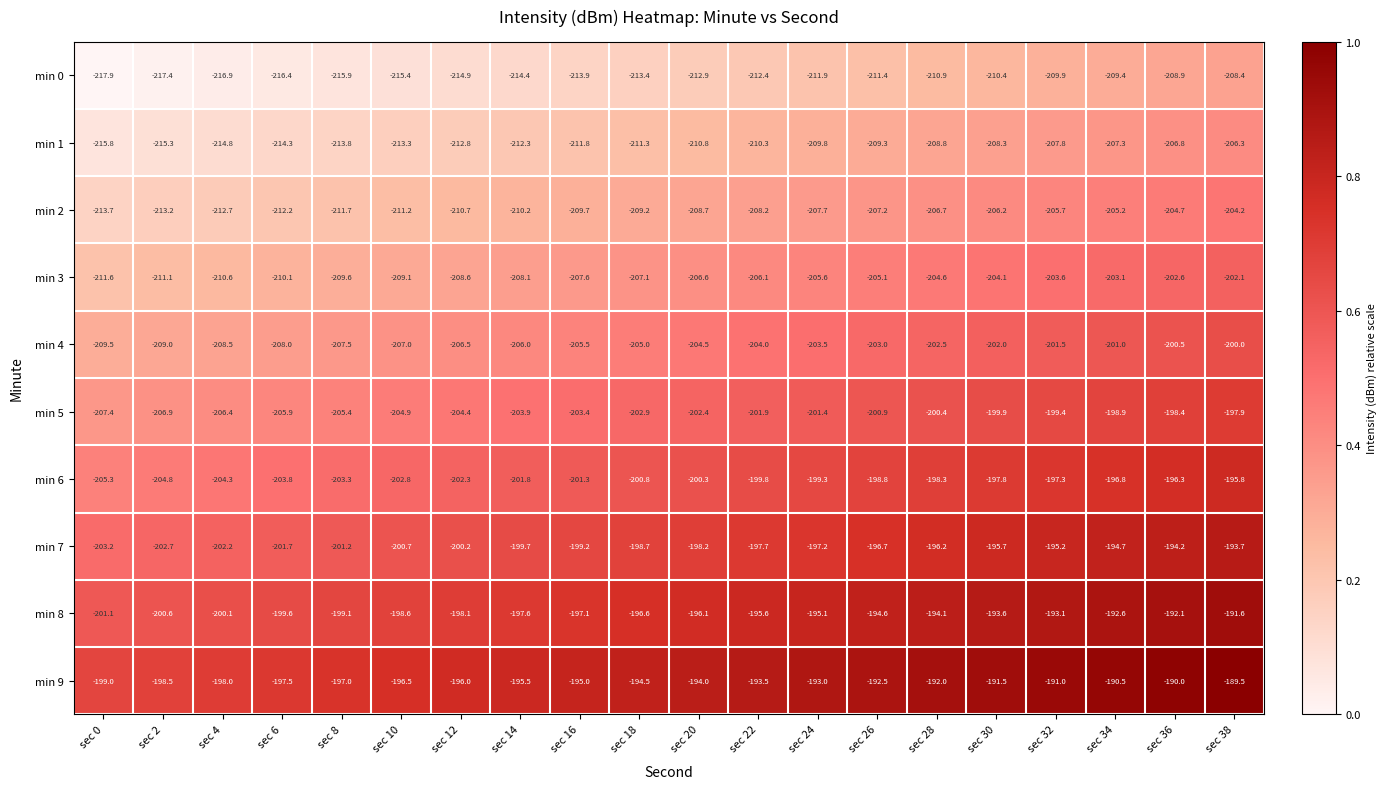

Is the value of min 3 at sec 0 greater than the value of min 5 at sec 36?

No